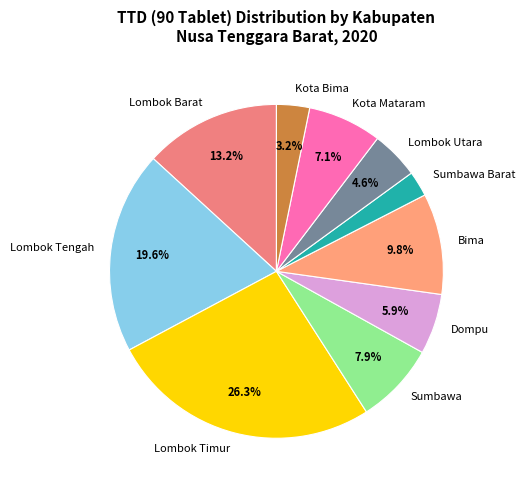

How many segments does this pie chart have?

10